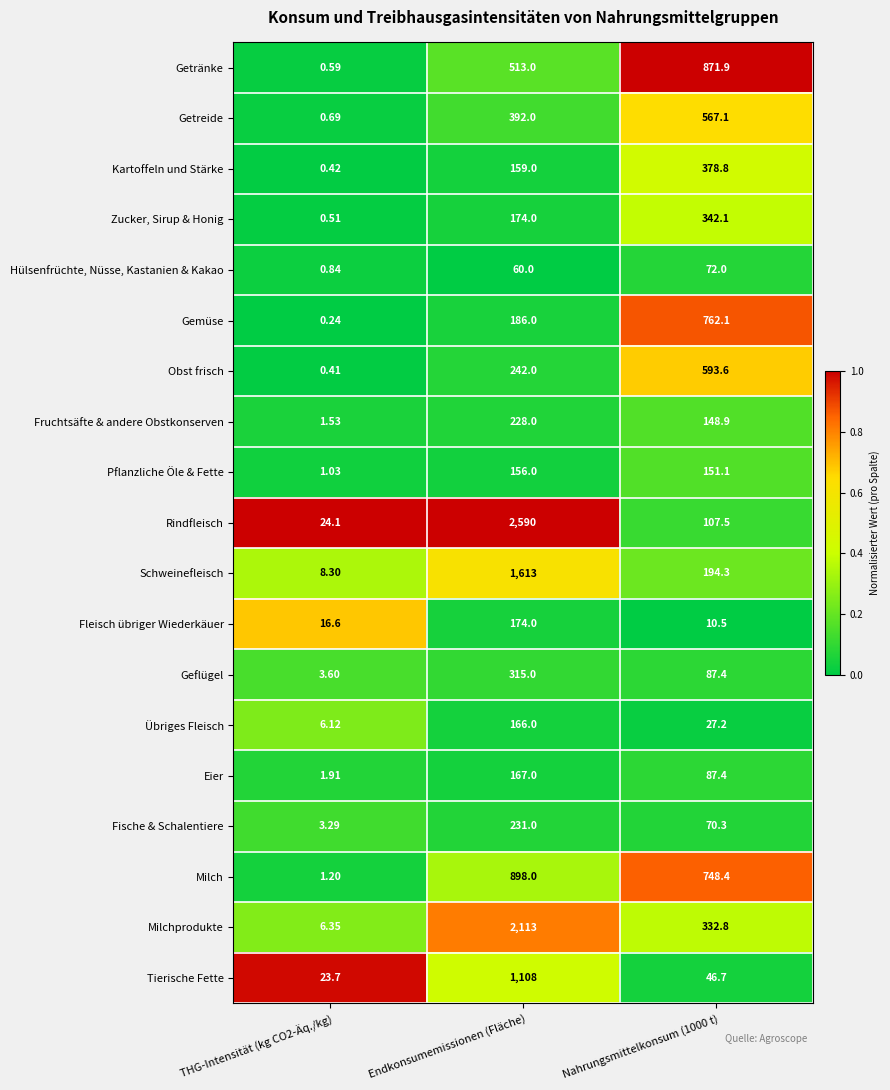

Where is Kartoffeln und Stärke nearest to the value 189?

Endkonsumemissionen (Fläche)